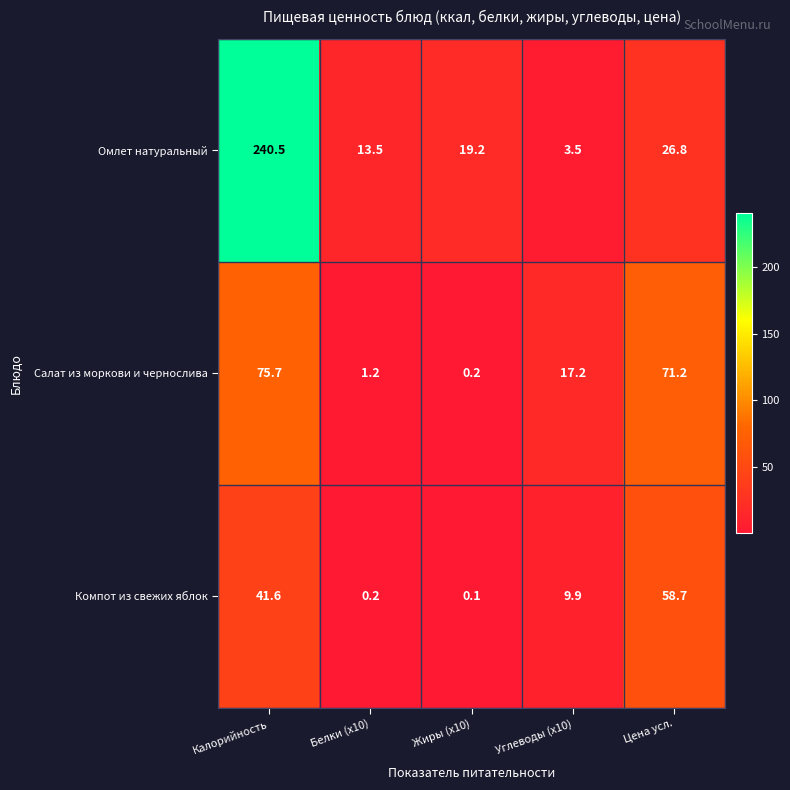

How many data points in Компот из свежих яблок are less than 9?

2